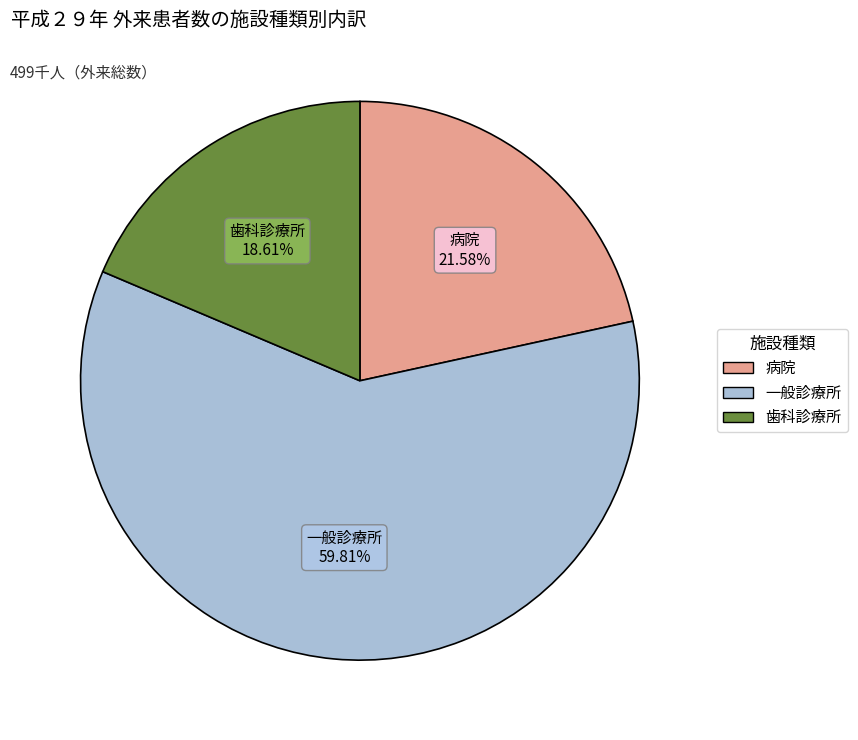

What is the total percentage of 病院 and 一般診療所?

81.4%